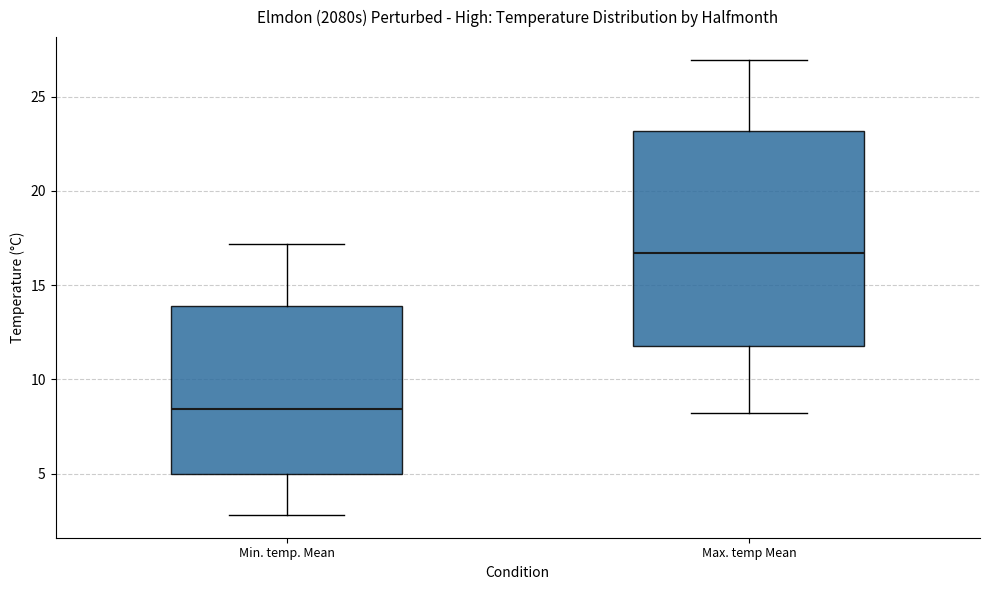

Which box's median line is the highest?

Max. temp Mean